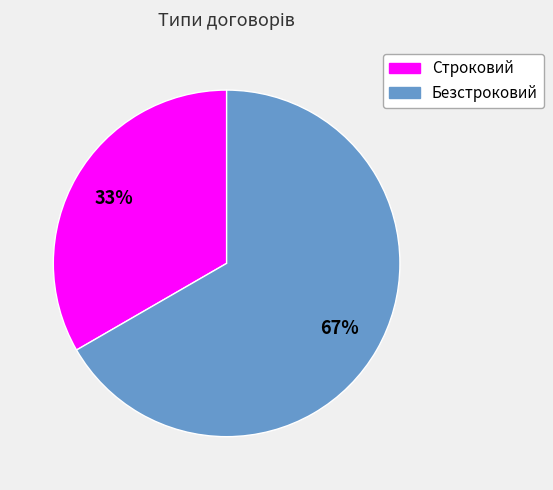

Combined, do Безстроковий and Строковий account for over 50%?

Yes